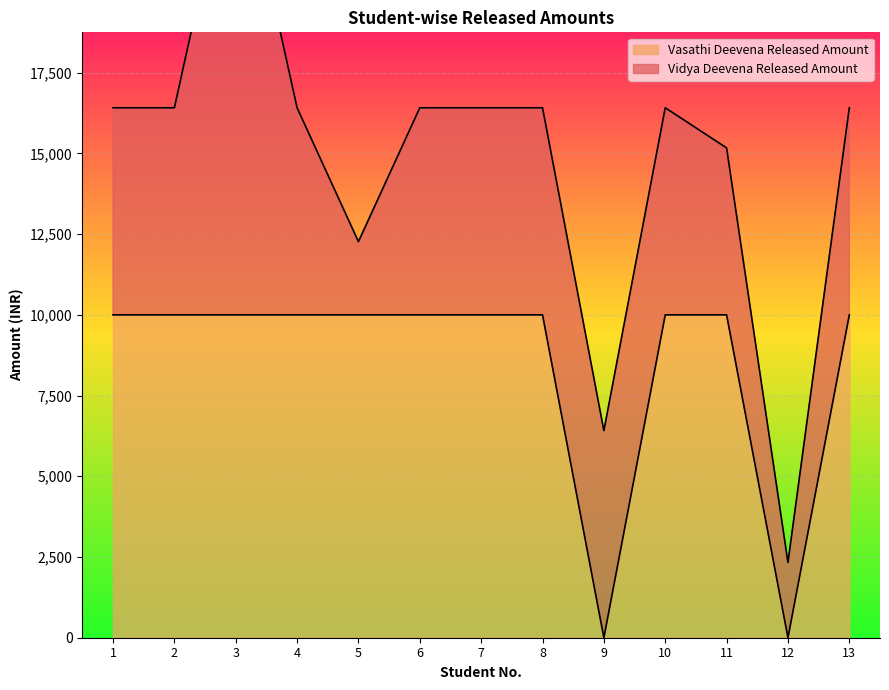

What is the difference between the maximum and minimum values?

10000